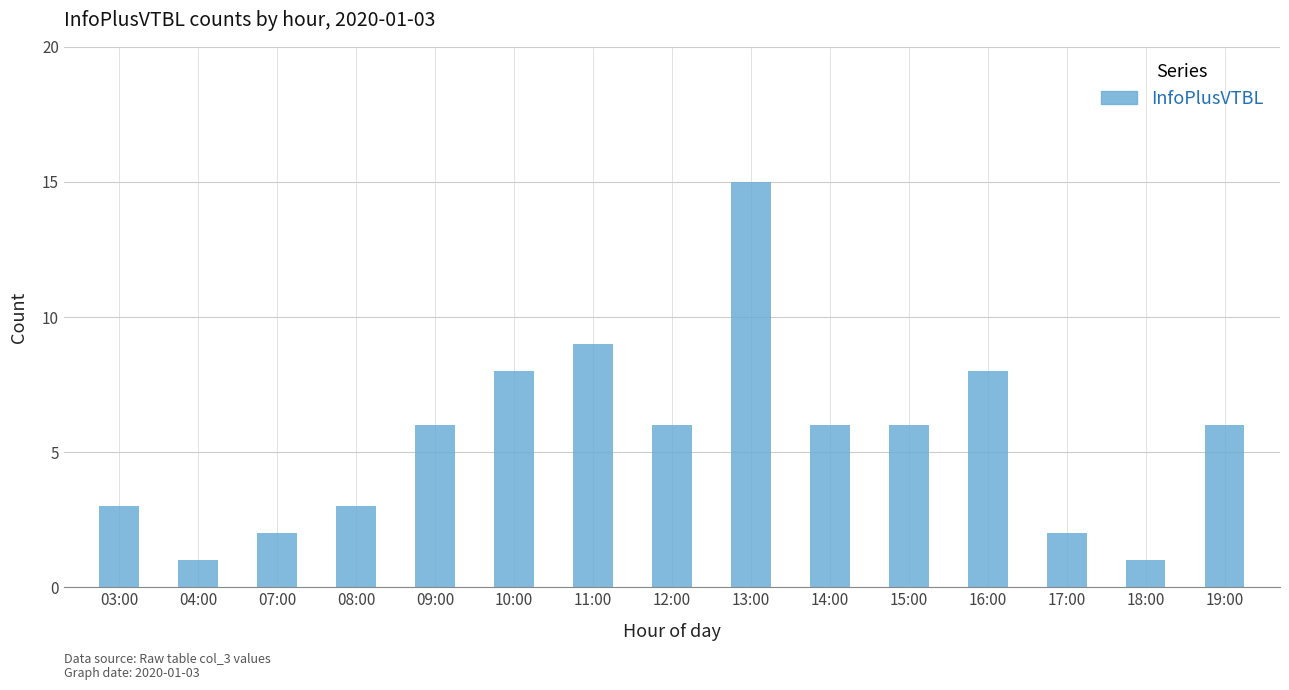

What is the value of the 13th bar from the left?

2